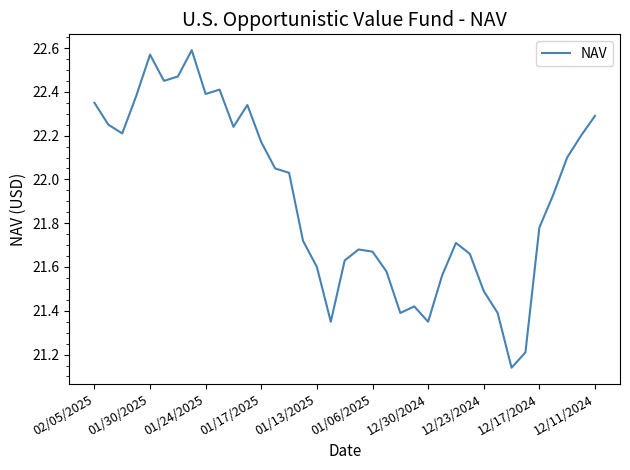

Does the chart have visible grid lines?

No